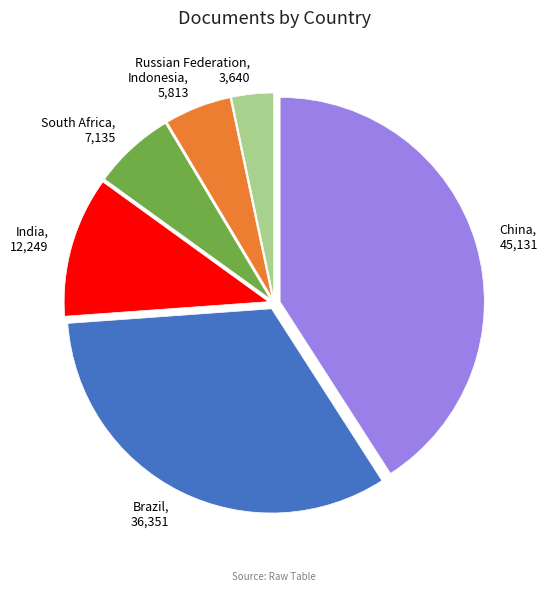

Approximately how many times larger is the value at China, 45,131 compared to South Africa, 7,135?

6.3